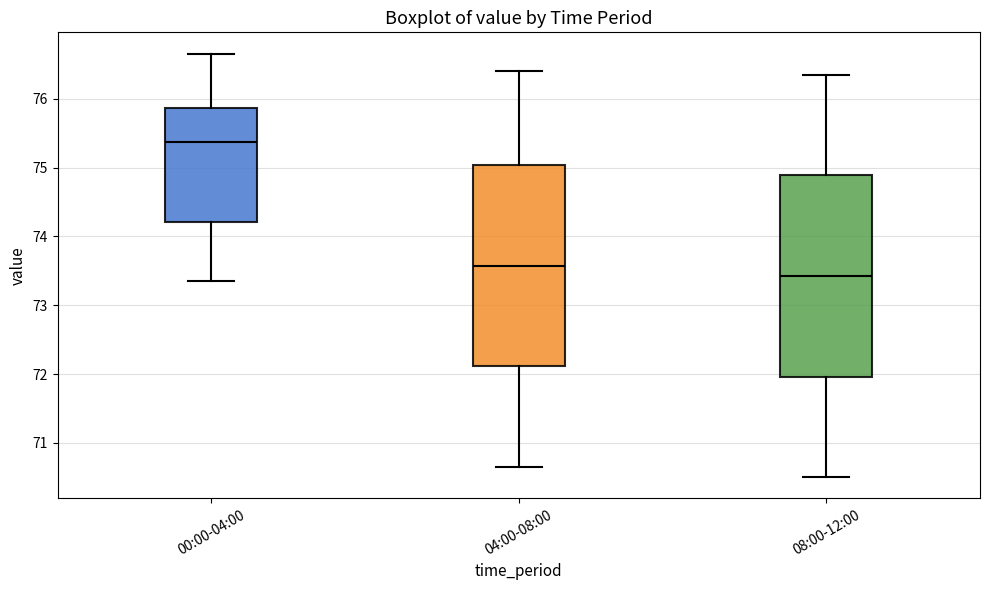

Where is the lower edge of the box for 04:00-08:00 on the y-axis? The values are not printed on the chart, so give them approximately, as read against the axis.

72.1